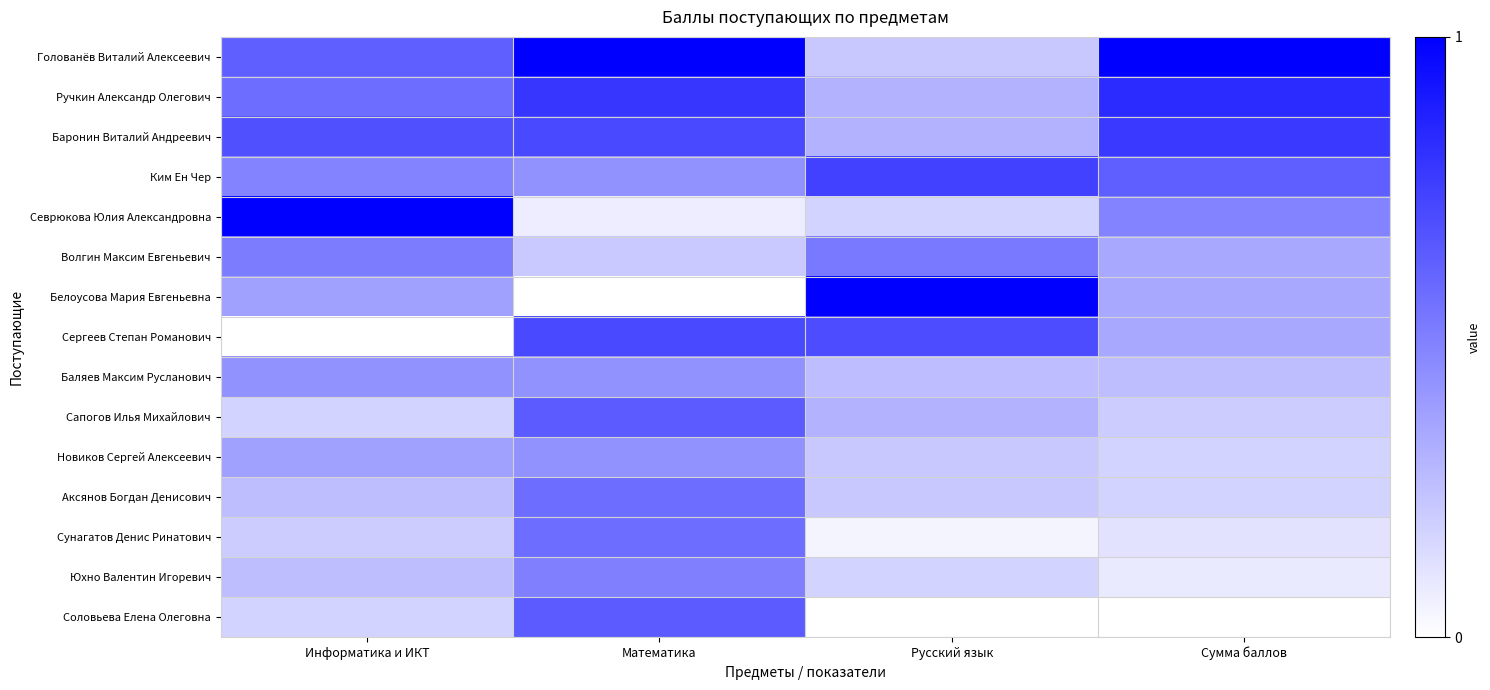

At which category is the sum across all series the highest?

Математика